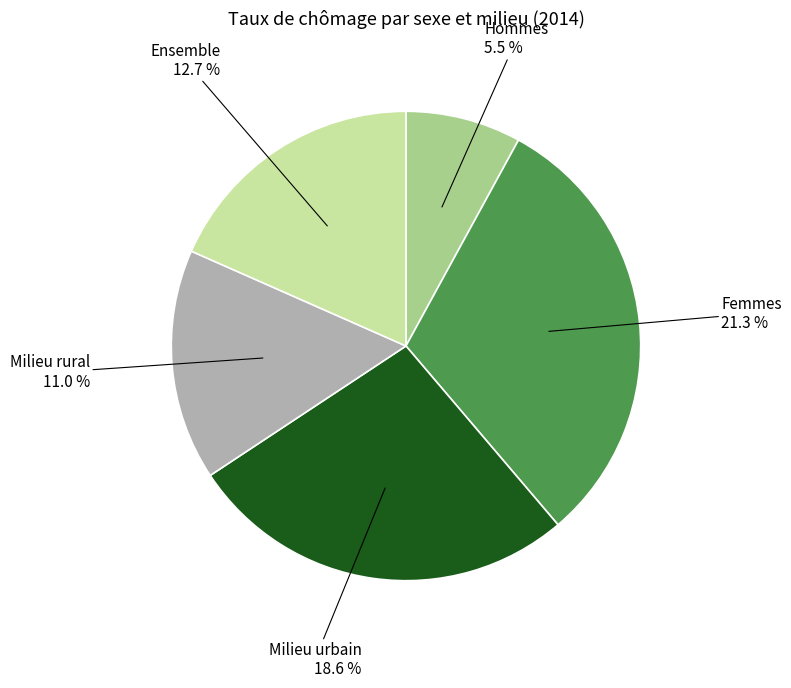

The Femmes slice represents 31% of the pie. True or false?

True